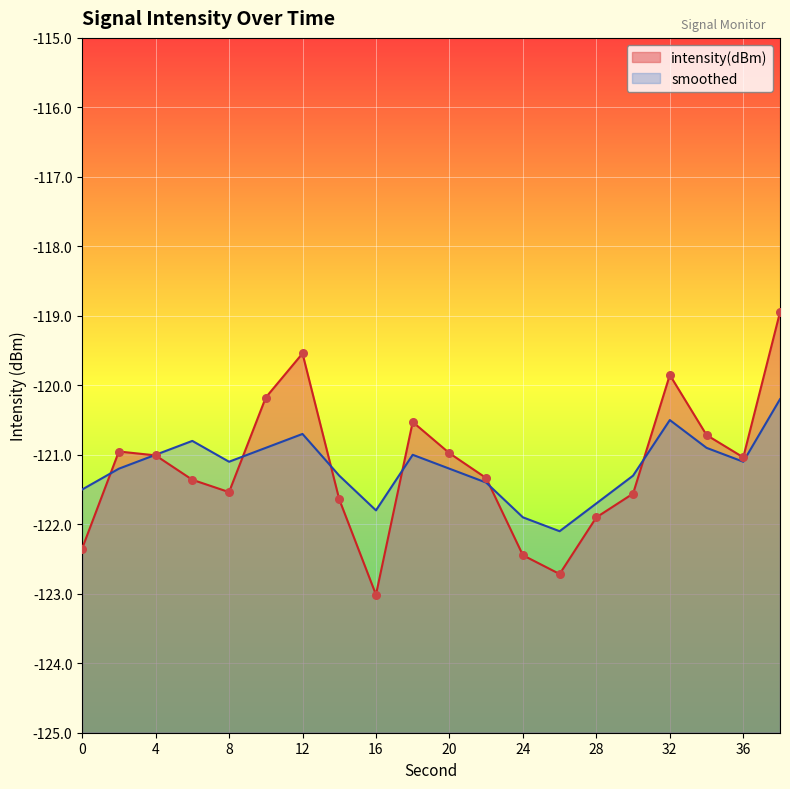

Which series has the largest Y range (max minus min)?

intensity(dBm)